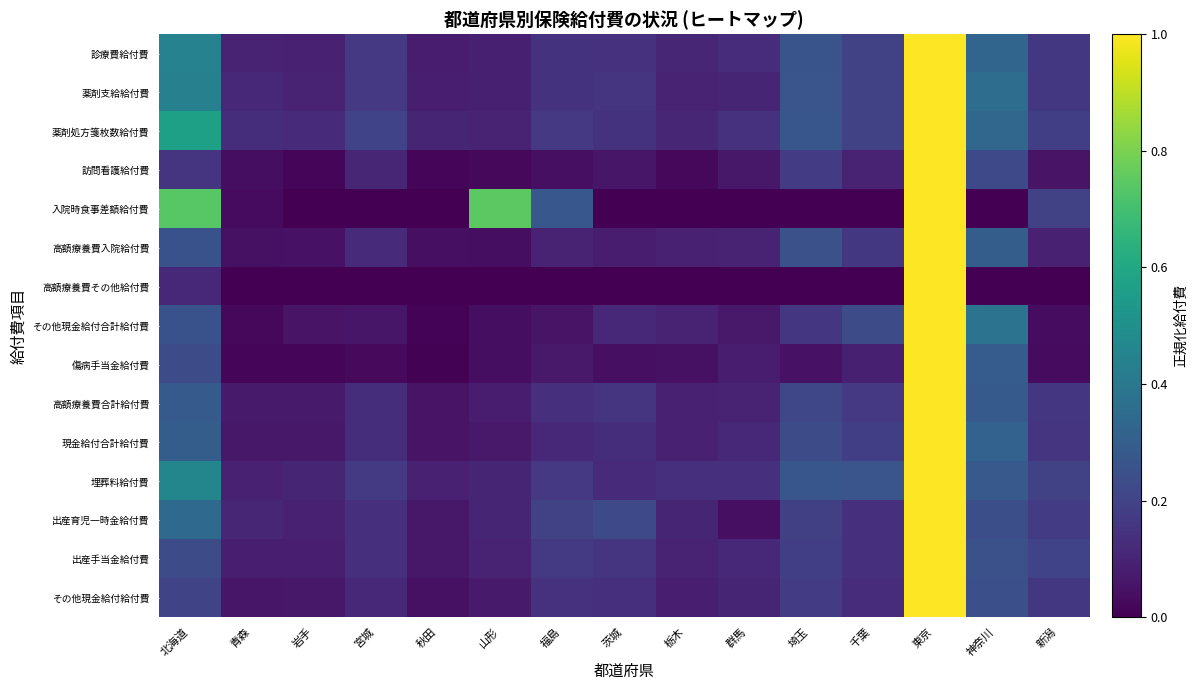

How many distinct data groups are displayed?

15